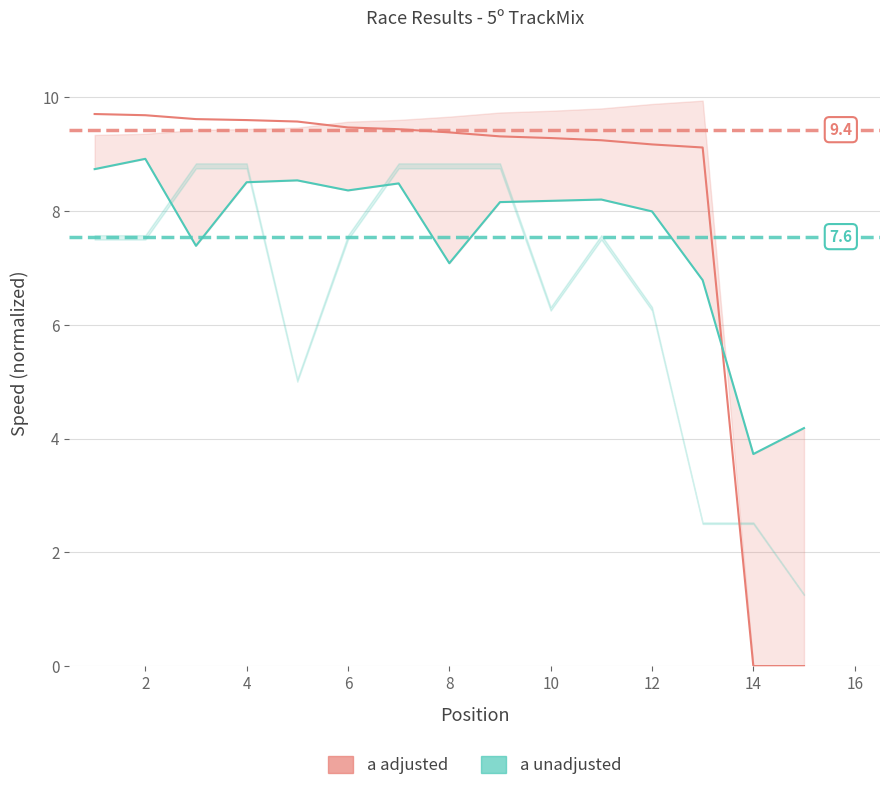

The value of unadjusted at 4 is 8.5. True or false?

True